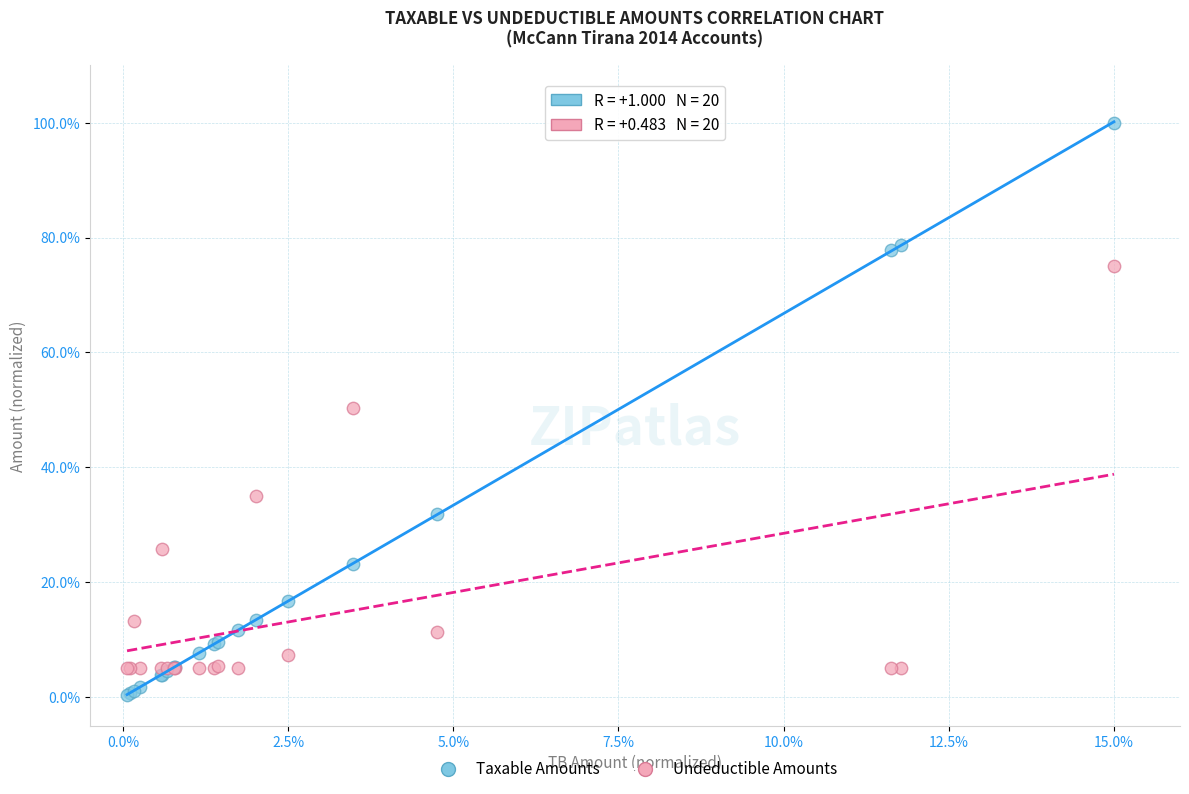

Which series has the widest spread of Y values?

Taxable Amounts